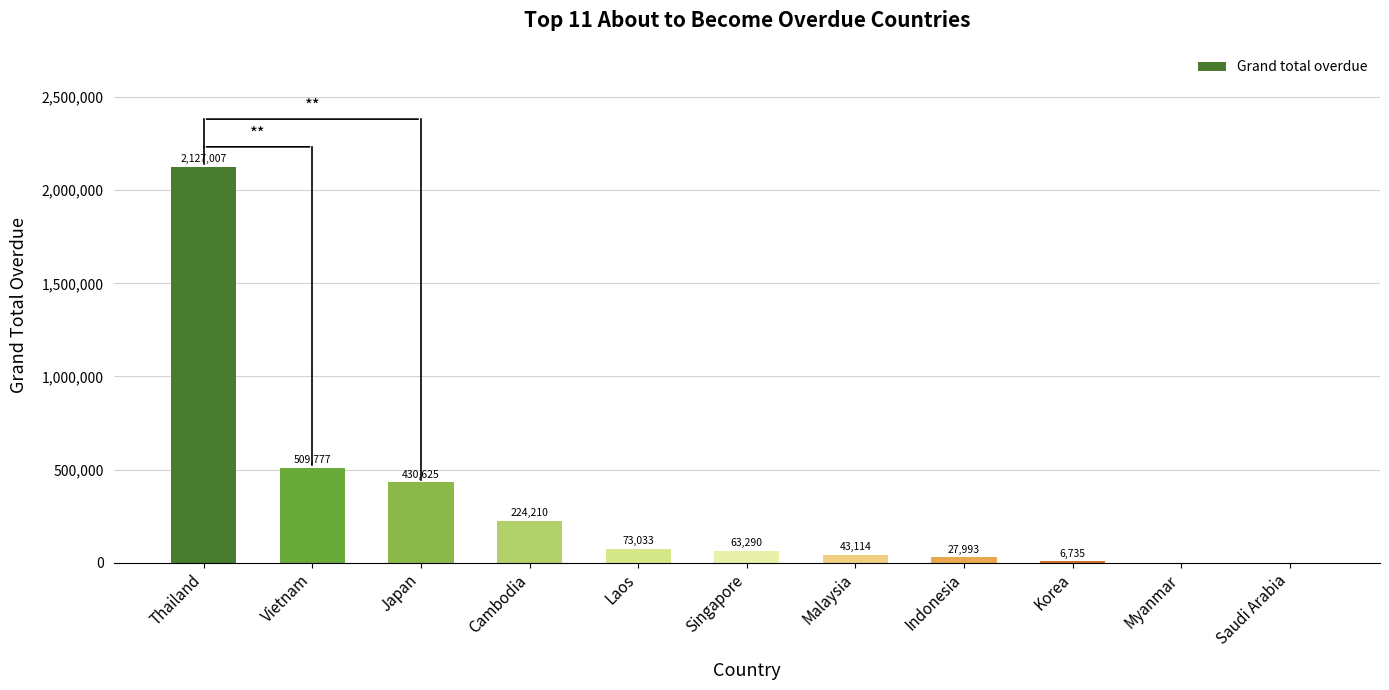

How many distinct data groups are displayed?

1